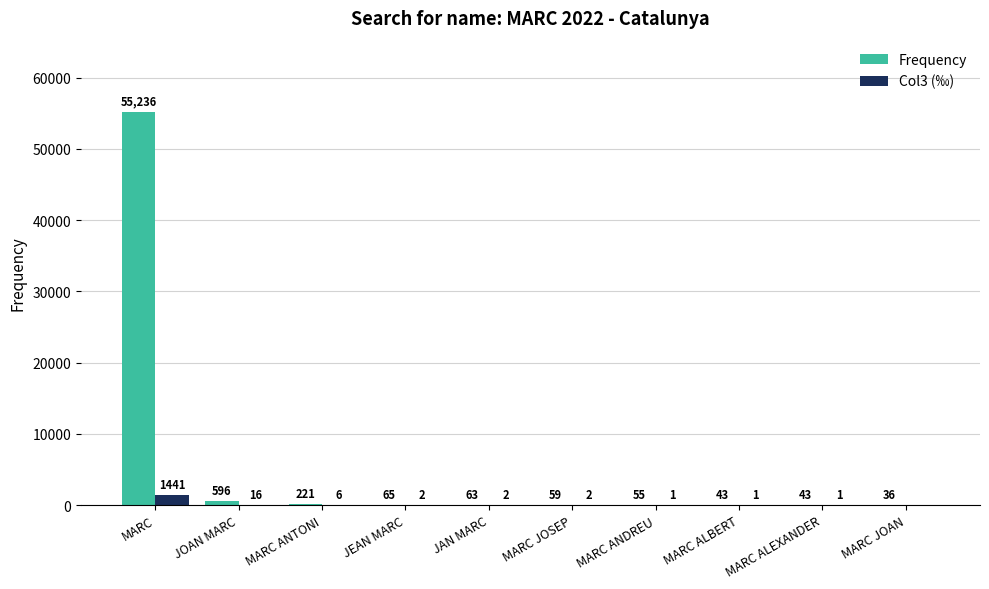

How many data points does each series have?

10